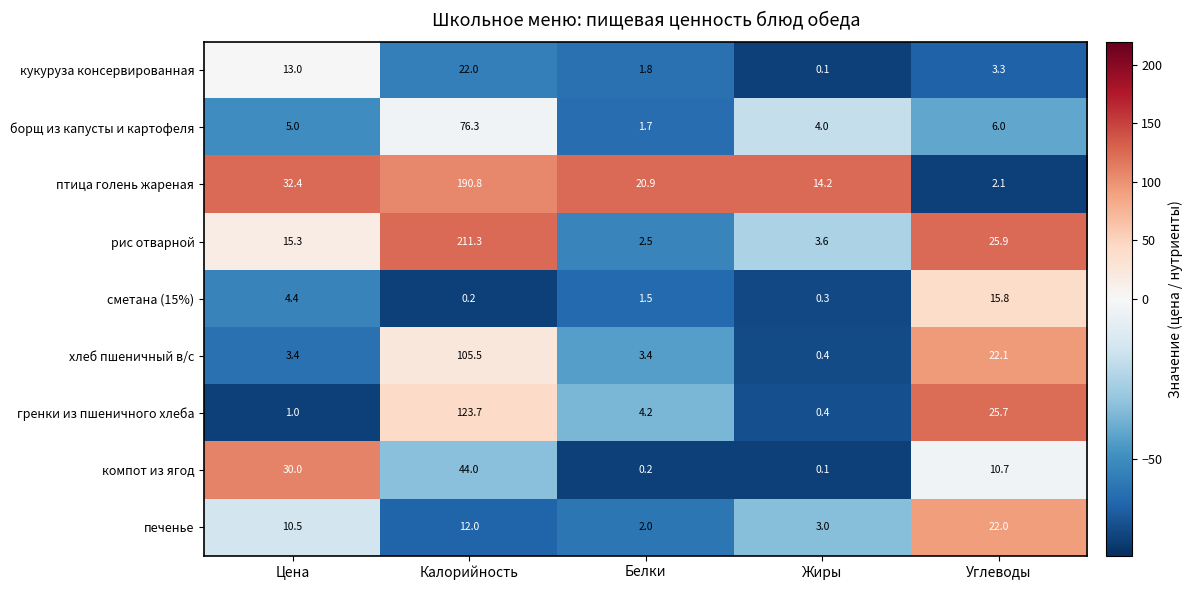

At which category does the chart reach its peak across all series?

Калорийность